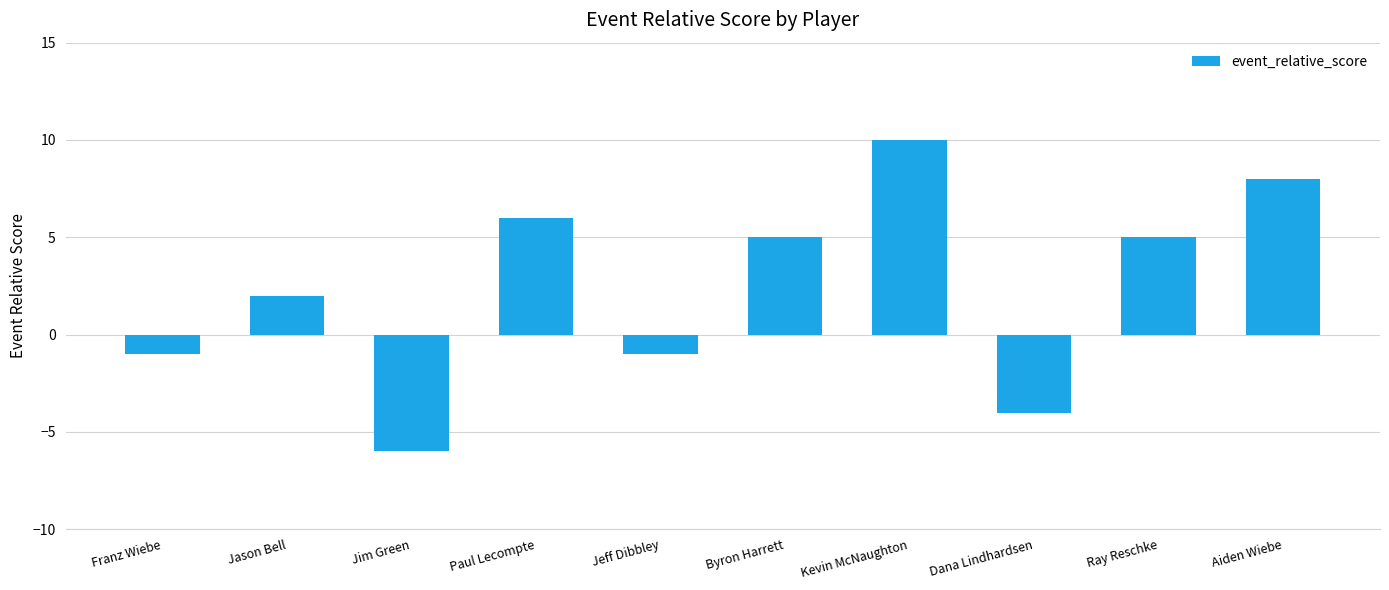

Is it true that the value at Aiden Wiebe is 14?

False